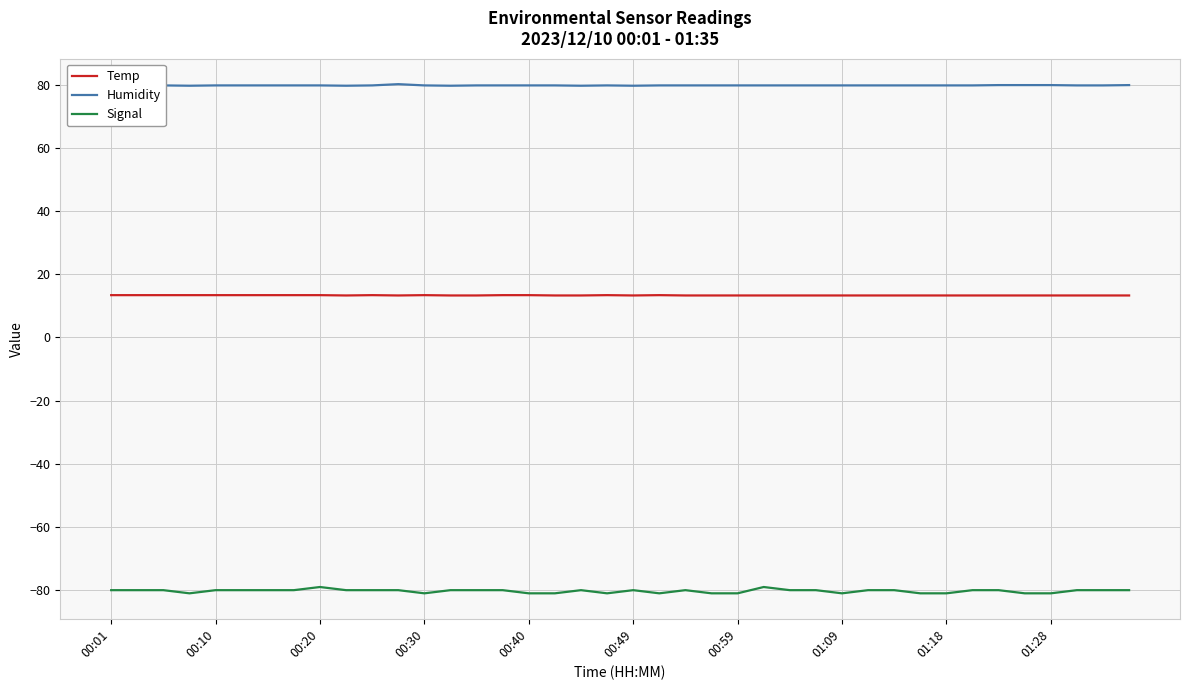

Which series has the largest total across all categories?

Humidity